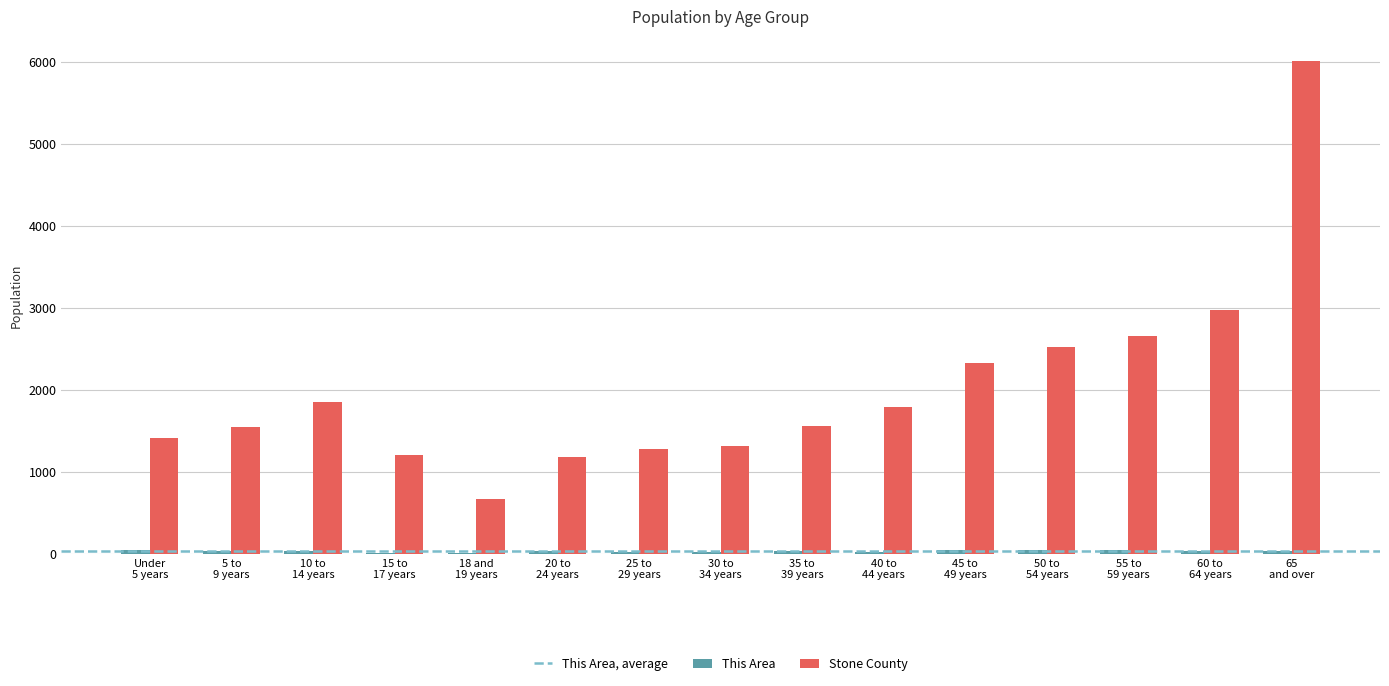

At which category is the sum across all series the highest?

65
and over